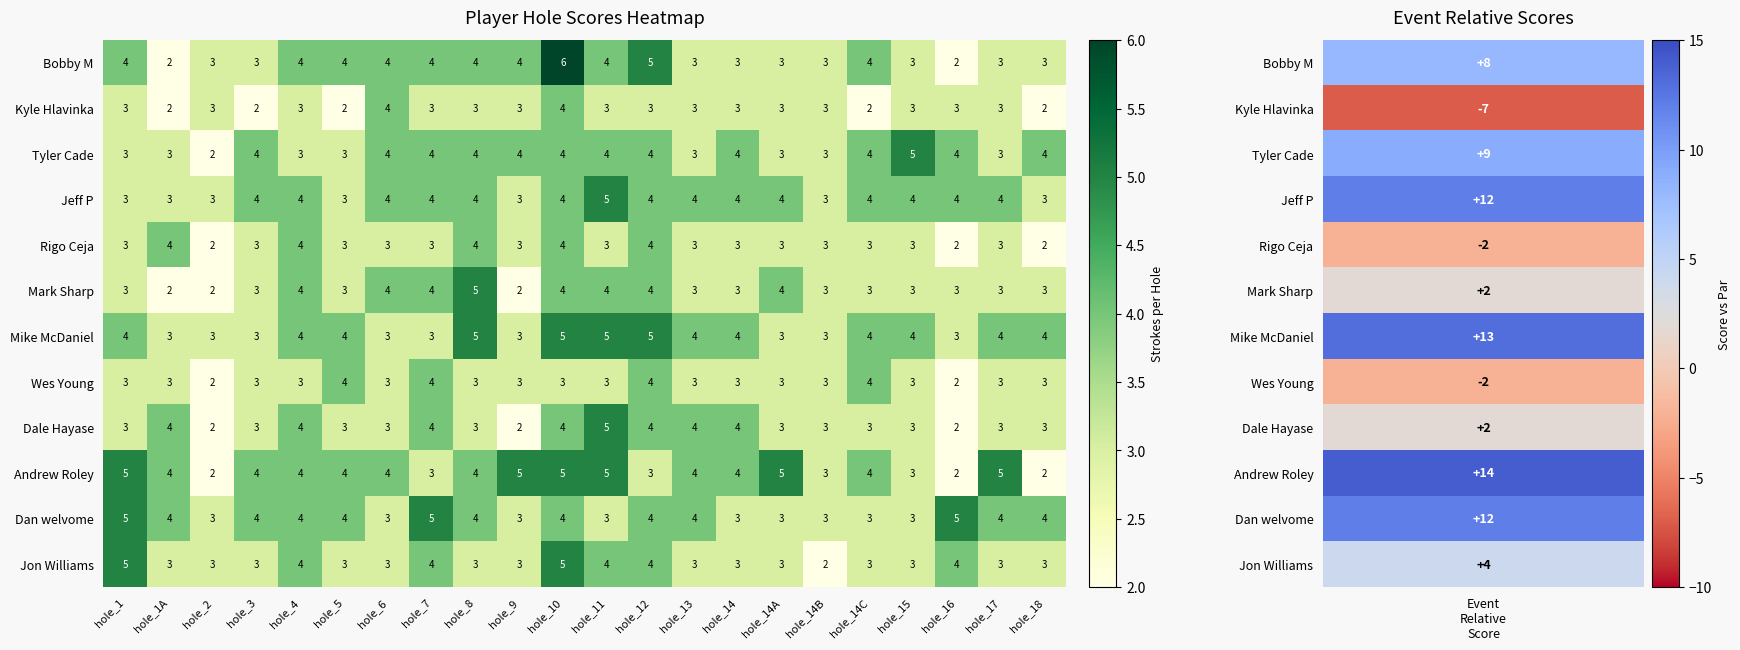

Which series has the largest range (max minus min)?

Bobby M